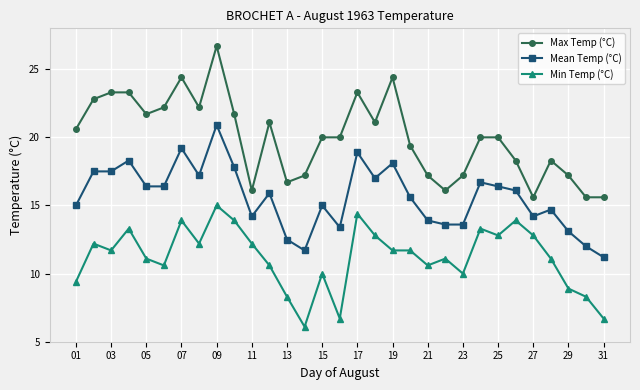

What is the value of the Mean Temp (°C) point at the 8th from the left?

17.2